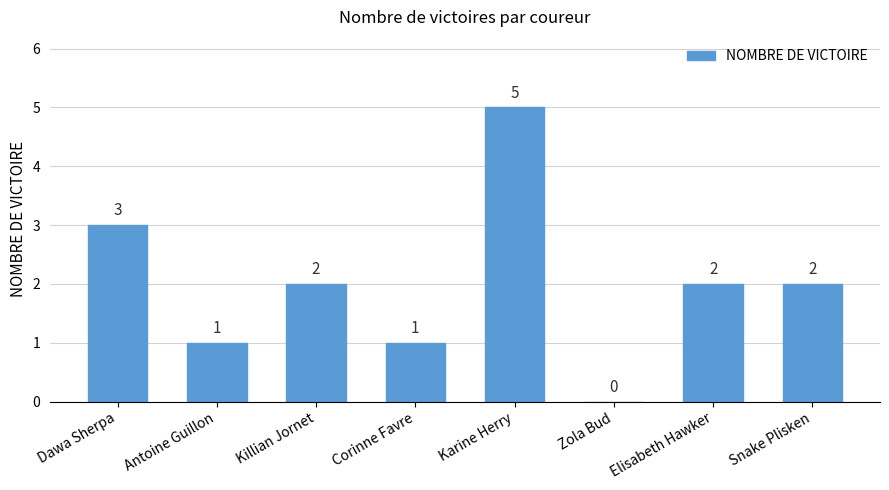

What is the change in value from Karine Herry to Zola Bud?

-5